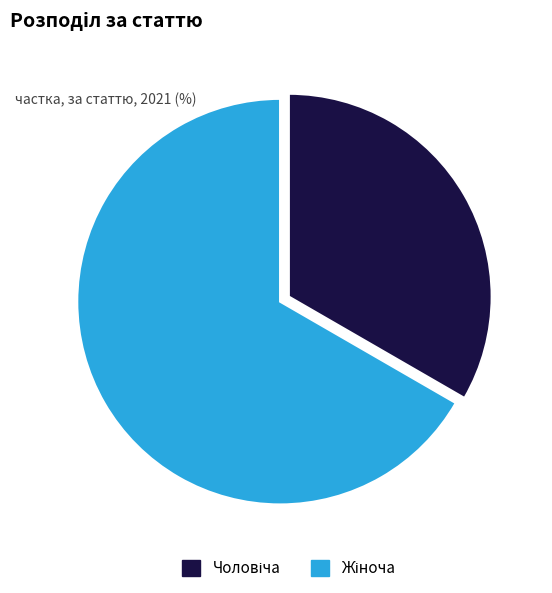

Count the number of slices in the pie.

2